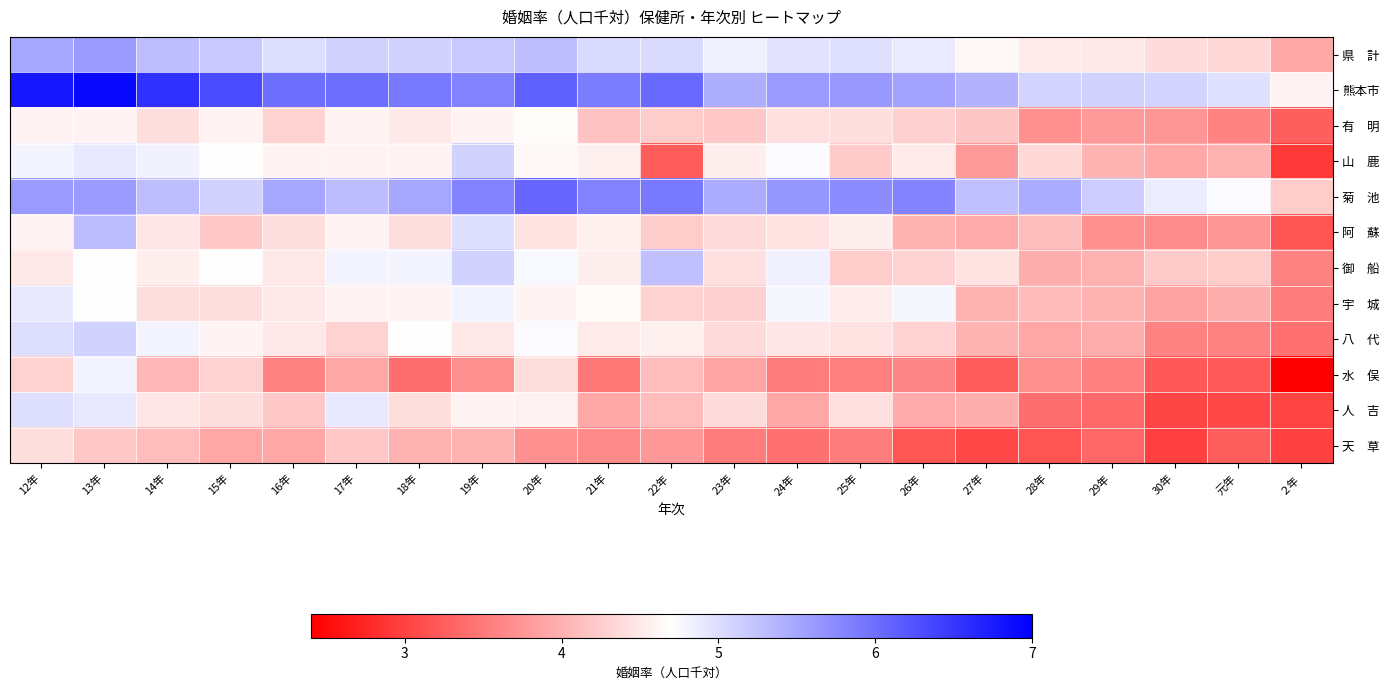

Which series has the largest total across all categories?

熊本市